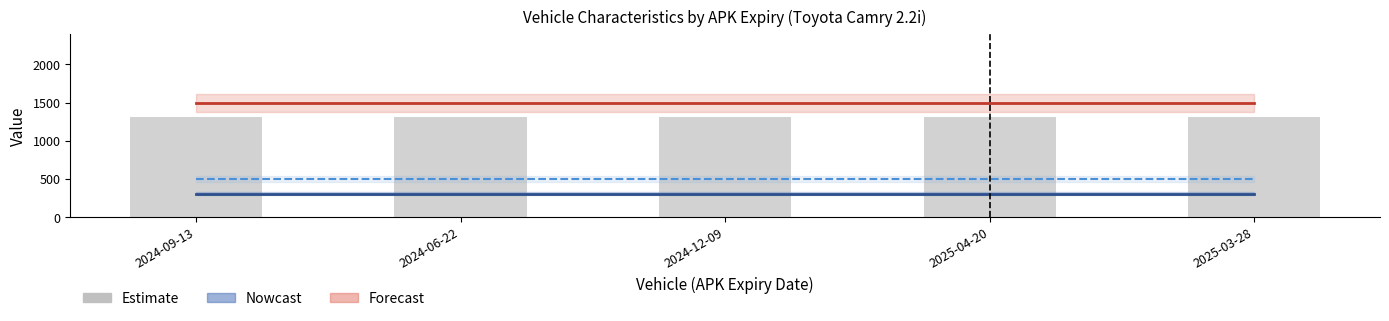

At which category is the sum across all series the highest?

2024-09-13